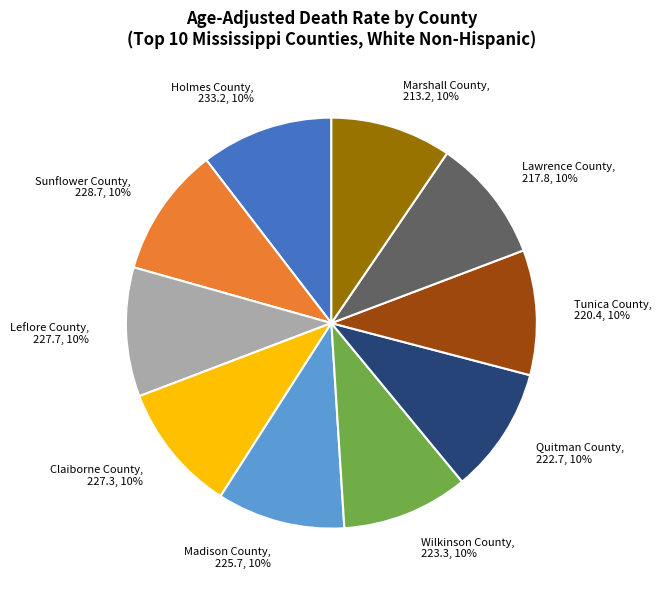

Is the sum of Quitman County and Madison County greater than half?

No